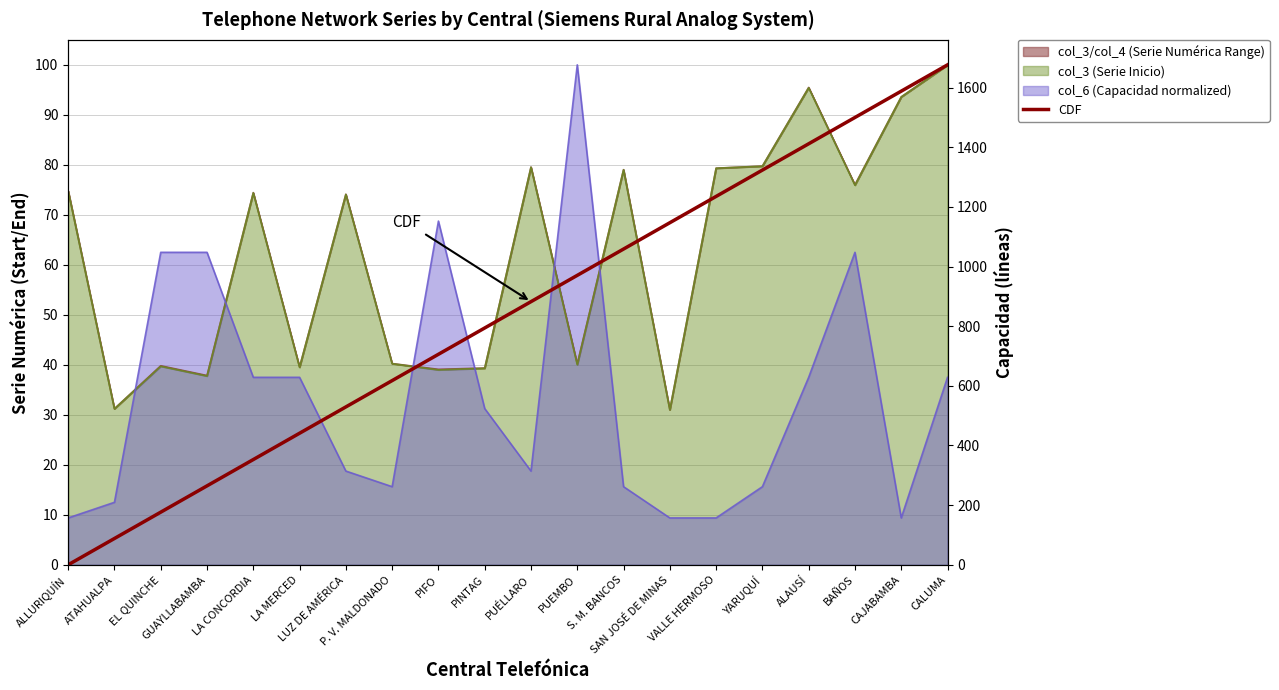

The chart shows a value of 10.5 at EL QUINCHE. True or false?

True